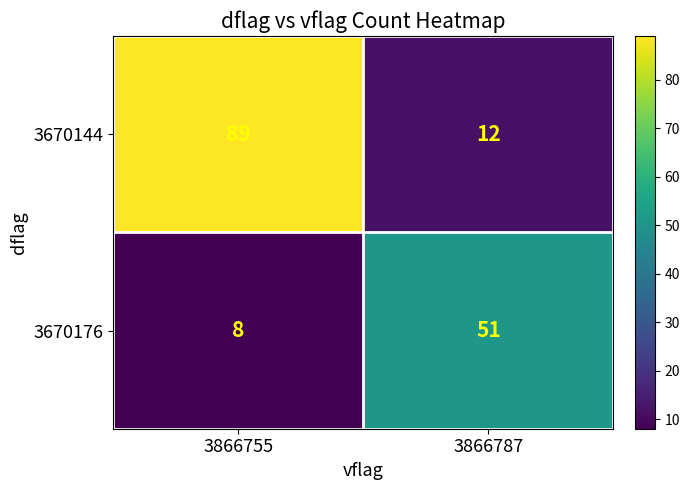

What is the difference between the maximum and minimum values in the 3670176 series?

43